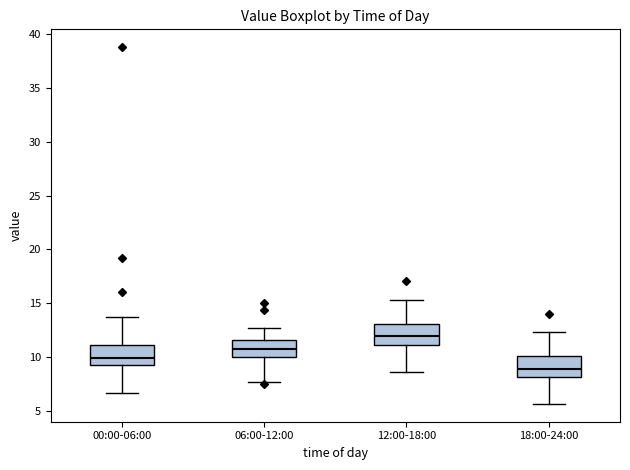

Where does the upper whisker of the box for 00:00-06:00 end on the y-axis? The values are not printed on the chart, so give them approximately, as read against the axis.

13.5